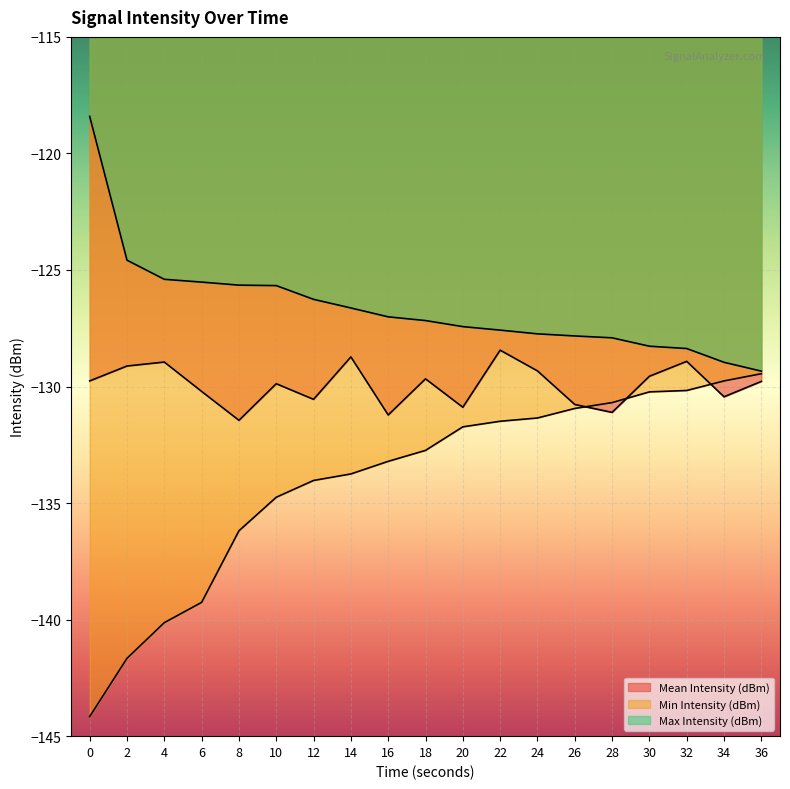

Where is Mean Intensity (dBm) nearest to the value -129?

4